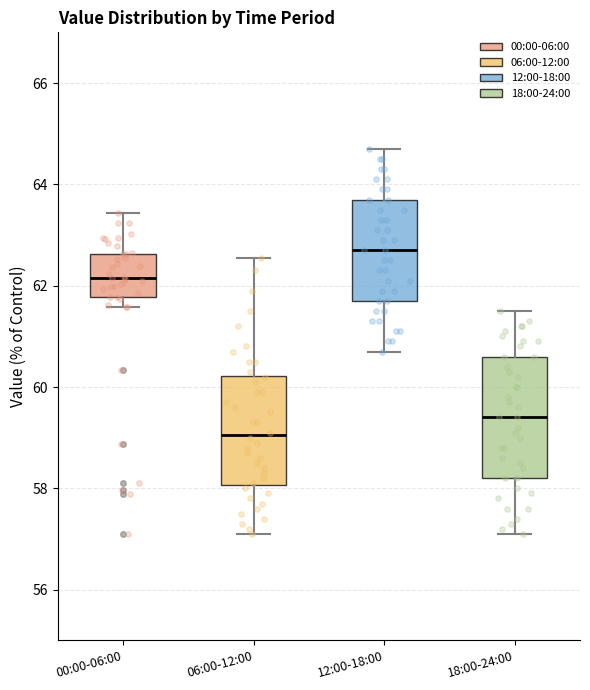

Reading left to right, transcribe this box plot: for each box, give where its median line is, the range the box spans, and where its two whiskers end, as read against the y-axis. The values are not printed on the chart, so give them approximately, as read against the axis.

00:00-06:00: median 62.2, box 61.8 to 62.6, whiskers 61.6 to 63.4
06:00-12:00: median 59.0, box 58.0 to 60.2, whiskers 57.2 to 62.6
12:00-18:00: median 62.8, box 61.8 to 63.8, whiskers 60.8 to 64.8
18:00-24:00: median 59.4, box 58.2 to 60.6, whiskers 57.2 to 61.6